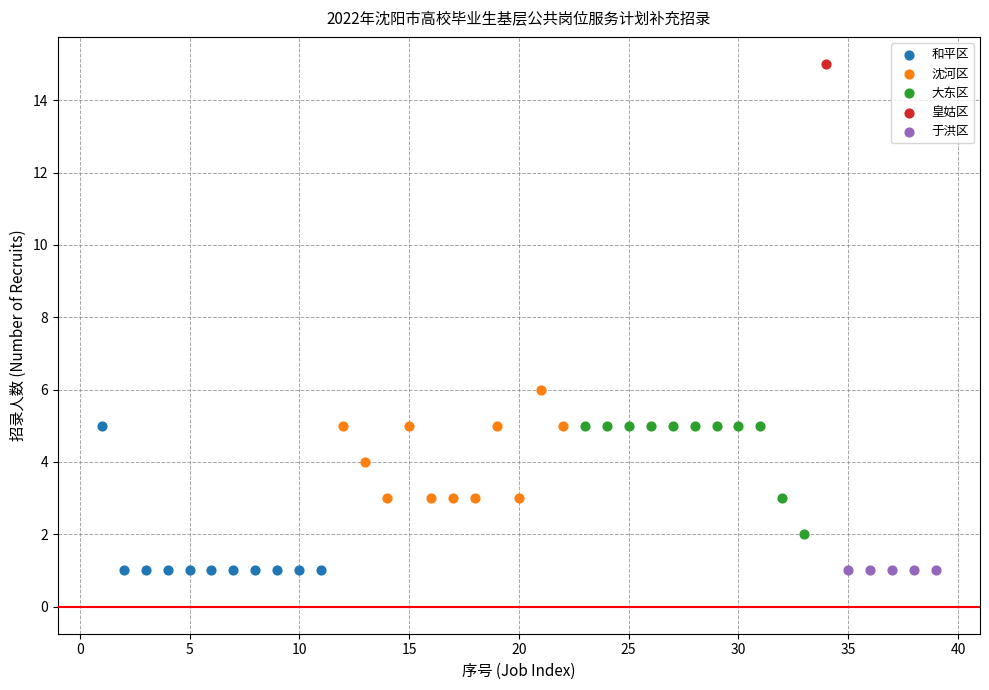

Which series reaches the maximum Y coordinate?

皇姑区